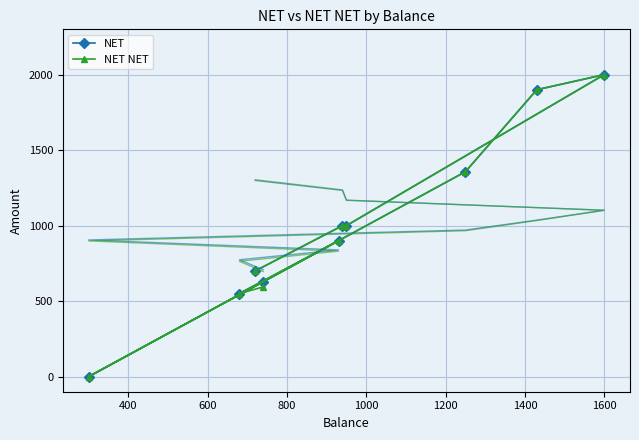

Reading right to left, transcribe all the data shown in this chart.

NET: 700	1000	1000	2000	1900	1357	0	900	550	629
NET NET: 700	1000	1000	2000	1900	1357	0	900	550	594